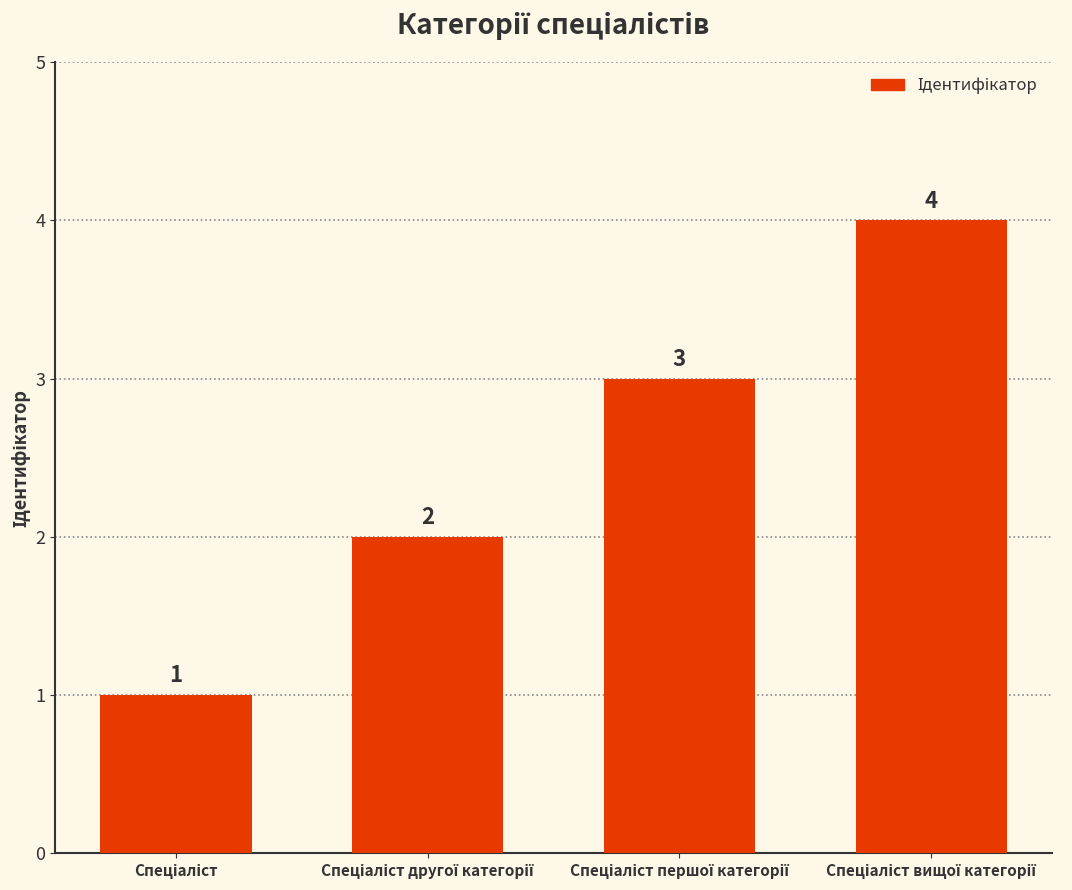

How many values are between 2 and 4?

3